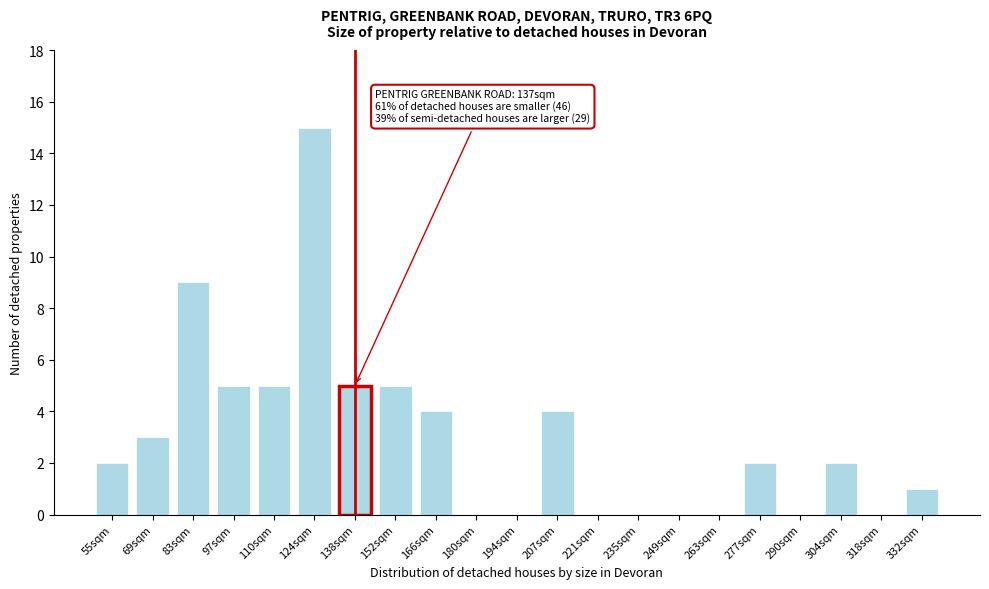

Reading left to right, what are all the values shown in this chart?

55sqm=2	69sqm=3	83sqm=9	97sqm=5	110sqm=5	124sqm=15	138sqm=5	152sqm=5	166sqm=4	180sqm=0	194sqm=0	207sqm=4	221sqm=0	235sqm=0	249sqm=0	263sqm=0	277sqm=2	290sqm=0	304sqm=2	318sqm=0	332sqm=1